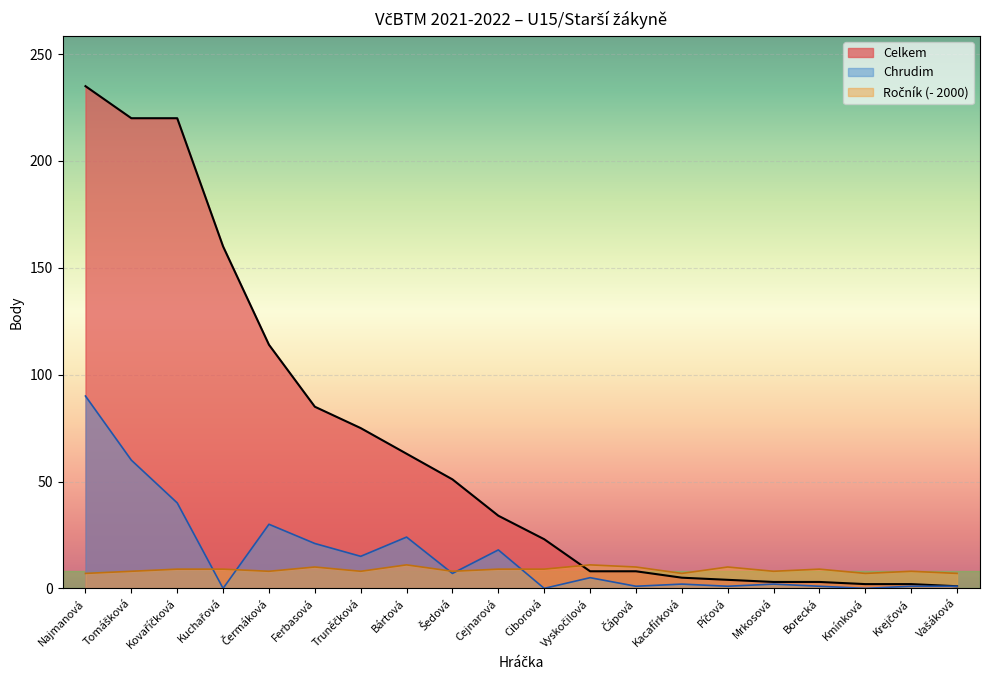

What is the sum of all Chrudim values?

319